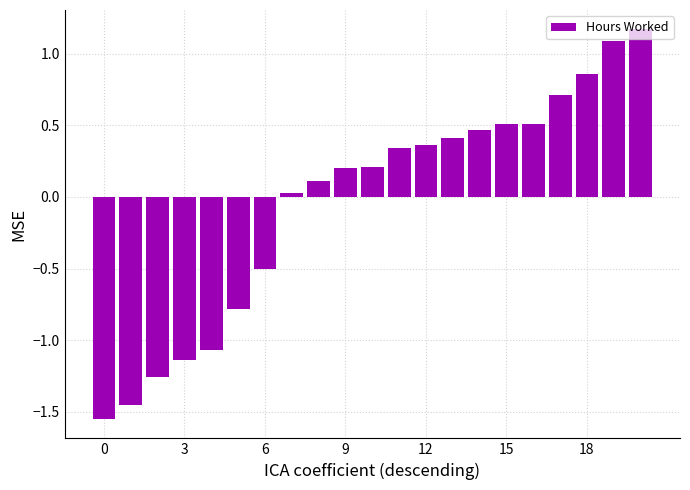

What is the sum of all values?

-0.8